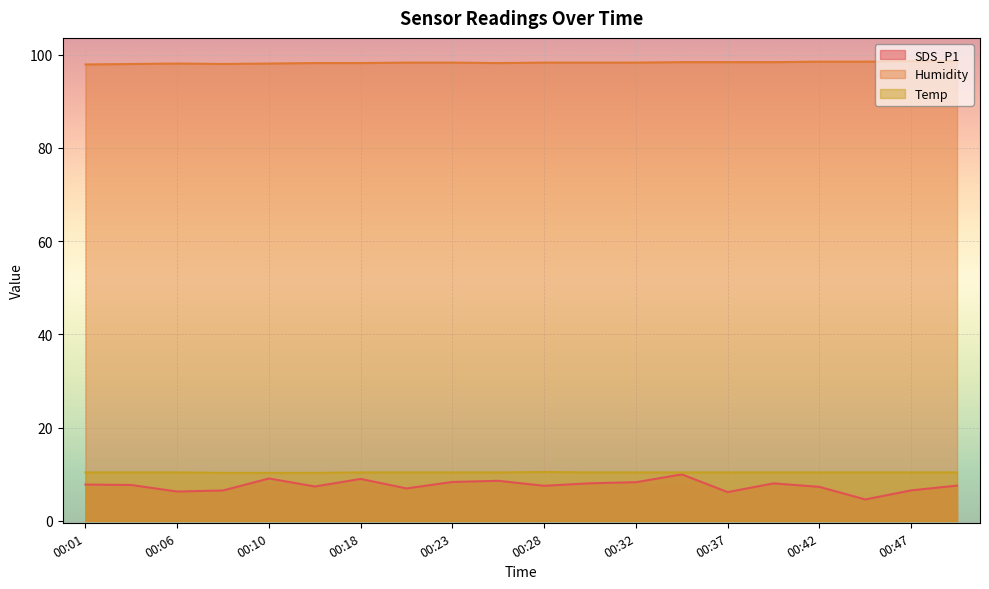

What is the average value of the Temp series?

10.4